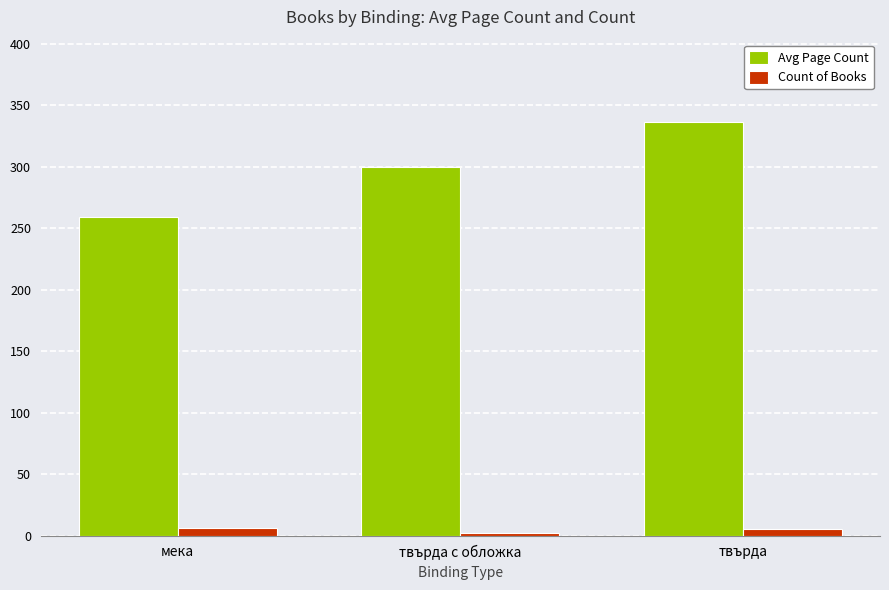

What is the sum of the Avg Page Count values at мека and твърда с обложка?

559